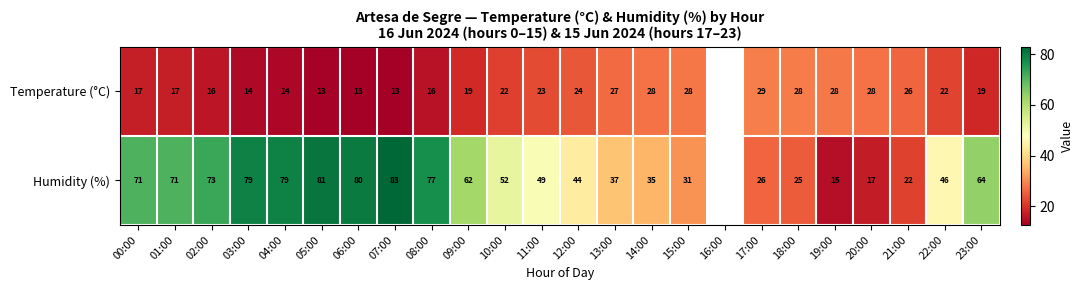

True or false: Humidity (%) has a value of 11.4 at 13:00.

False